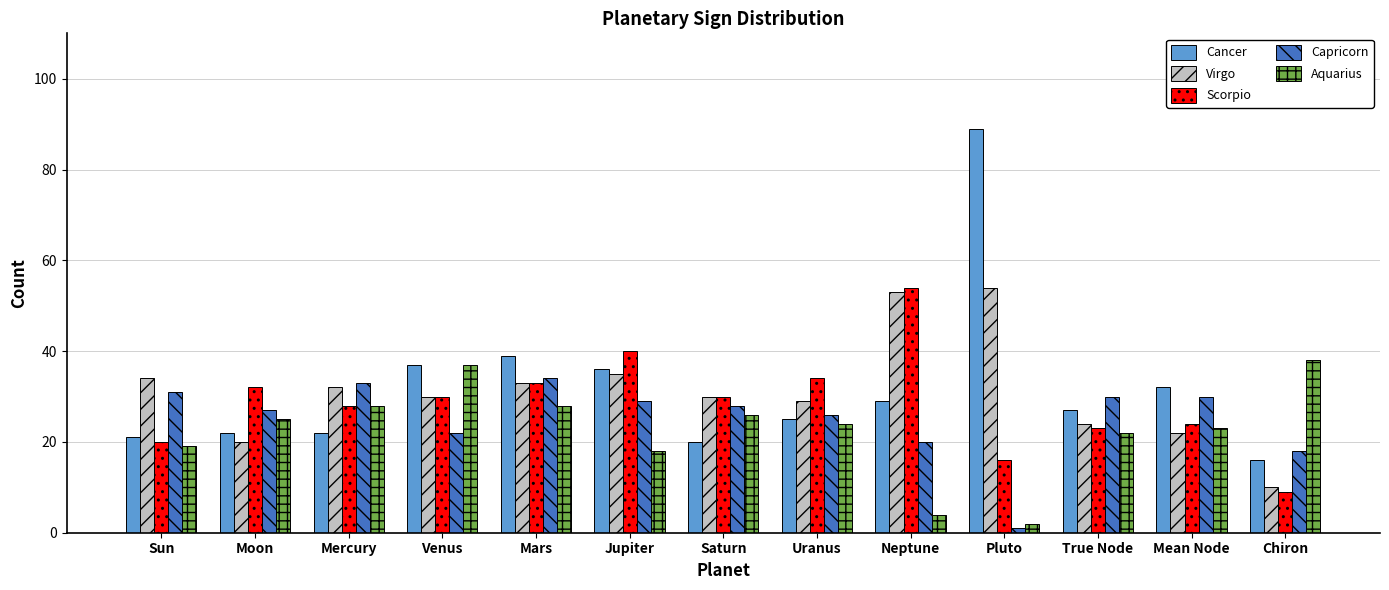

What is the difference between the Cancer values at Jupiter and Mercury?

14